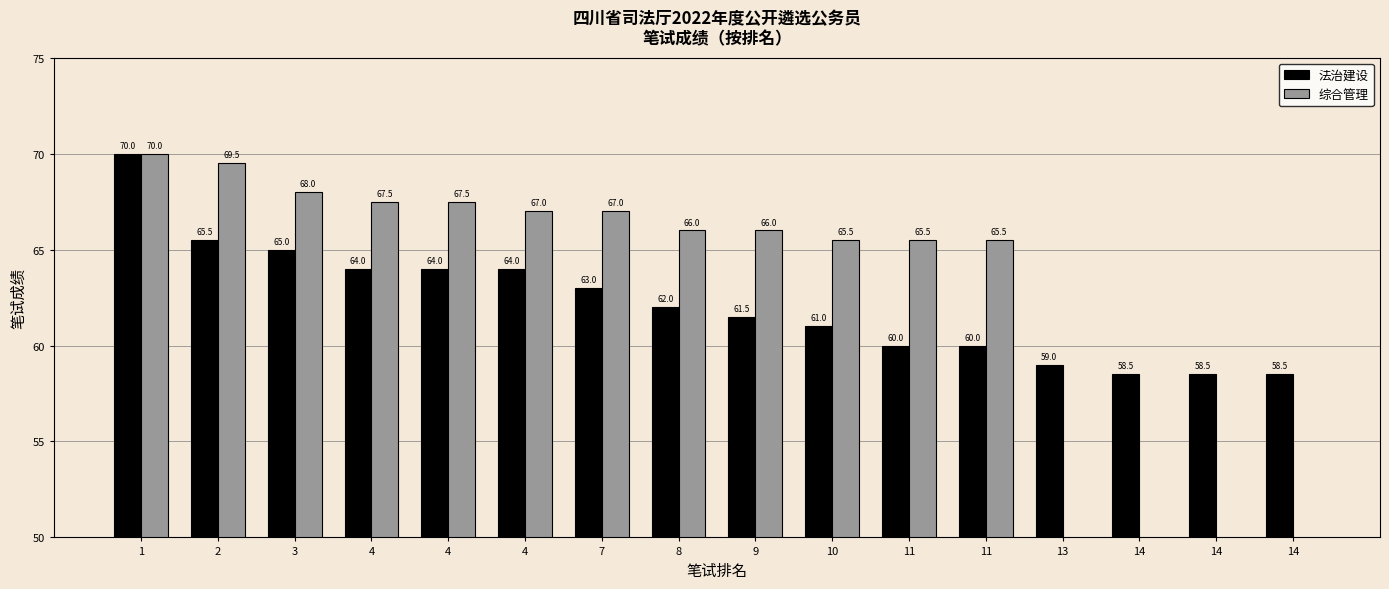

At 11, list the series in order from smallest to largest.

法治建设, 综合管理